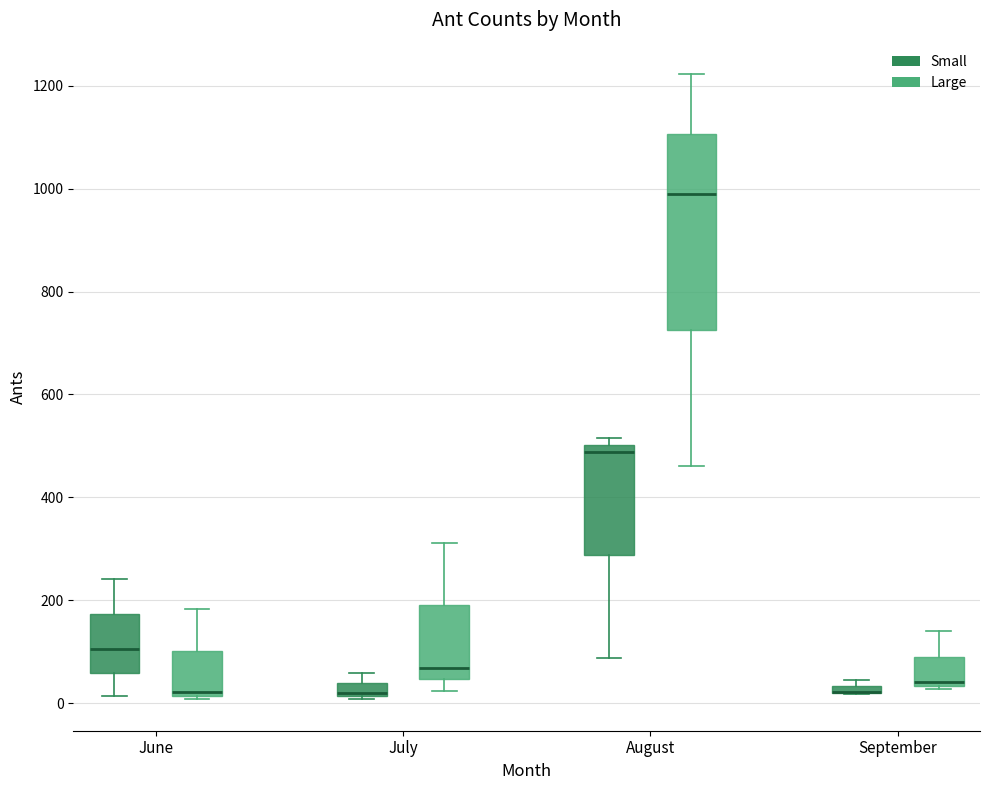

Where is the lower edge of the box for September (Large) on the y-axis? The values are not printed on the chart, so give them approximately, as read against the axis.

40